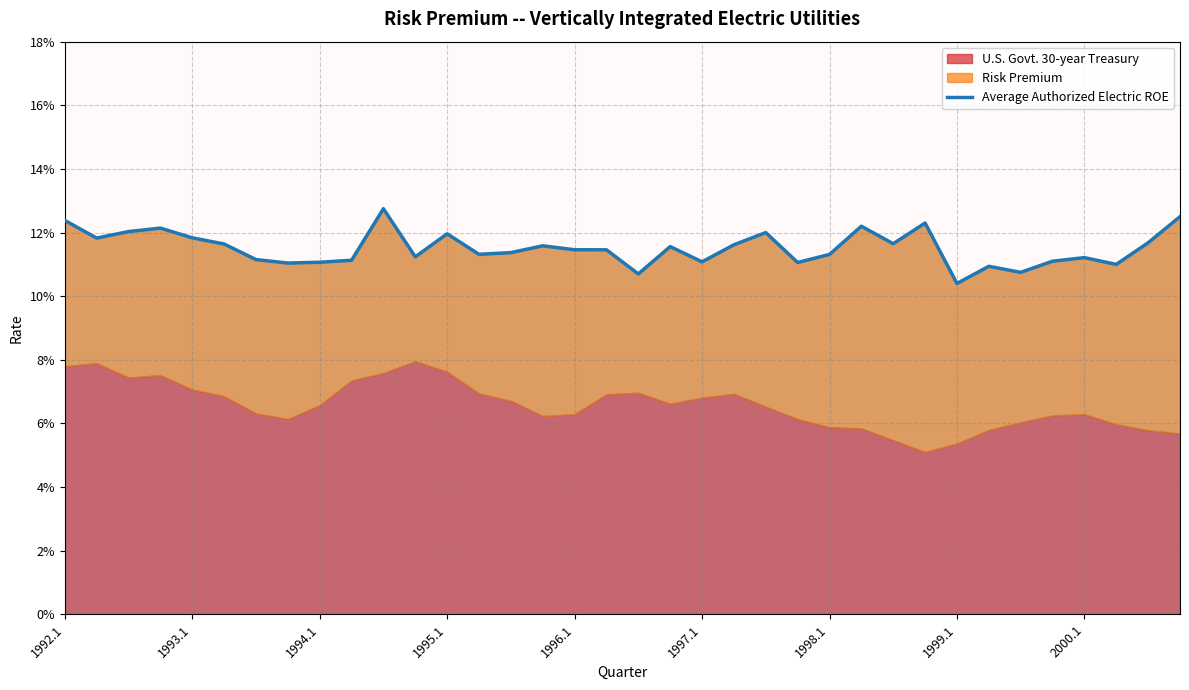

What is the value of the 22nd point from the left?

0.1